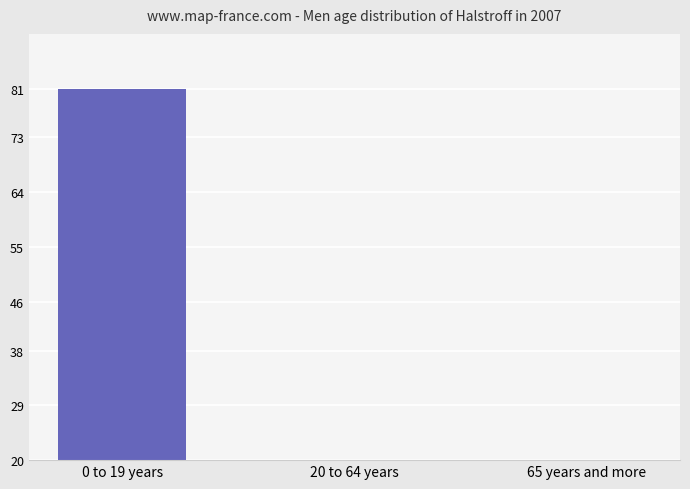

At which category does the chart reach its minimum across all series?

65 years and more